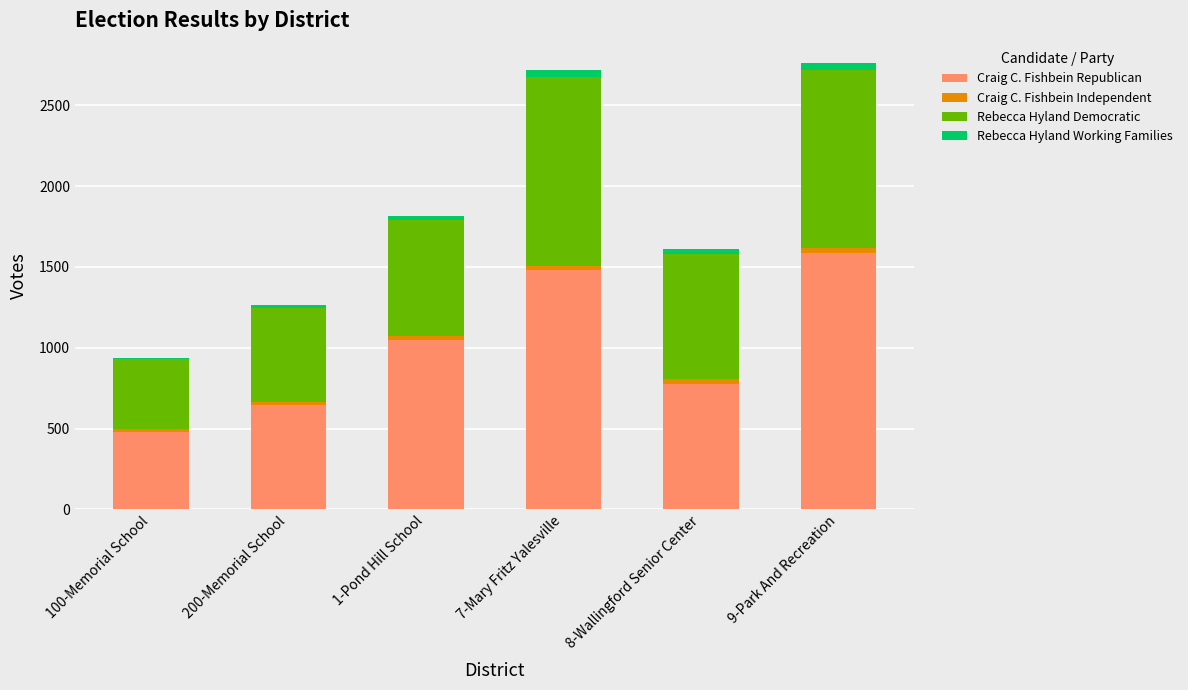

Does the chart contain stacked bars?

Yes